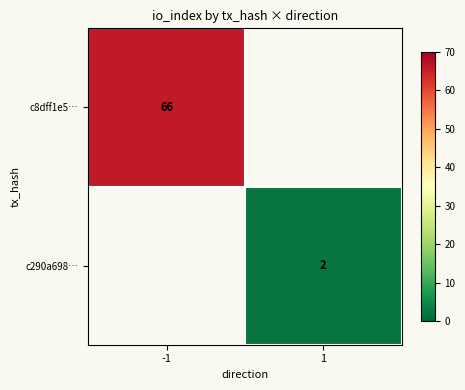

At how many categories does at least one series exceed 18?

1